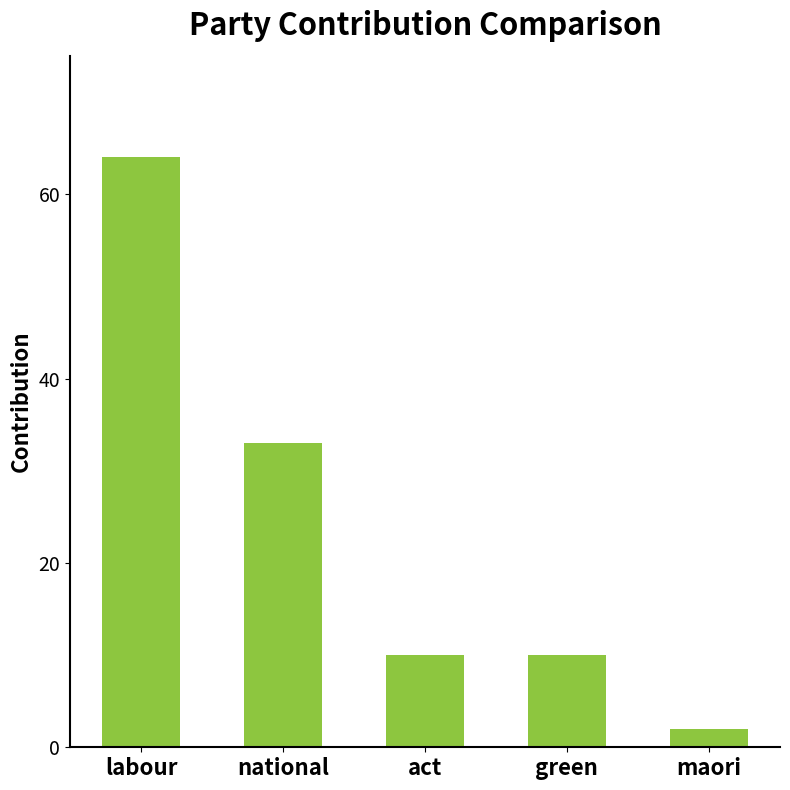

What is the difference between the values at act and maori?

8